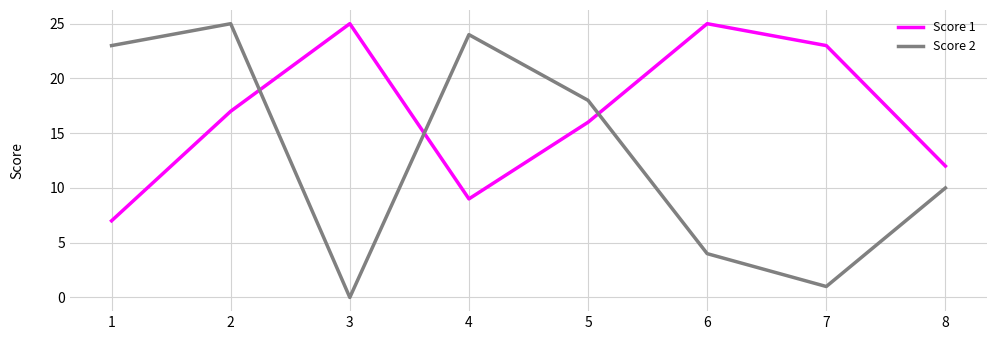

How many categories are shown in the chart?

8